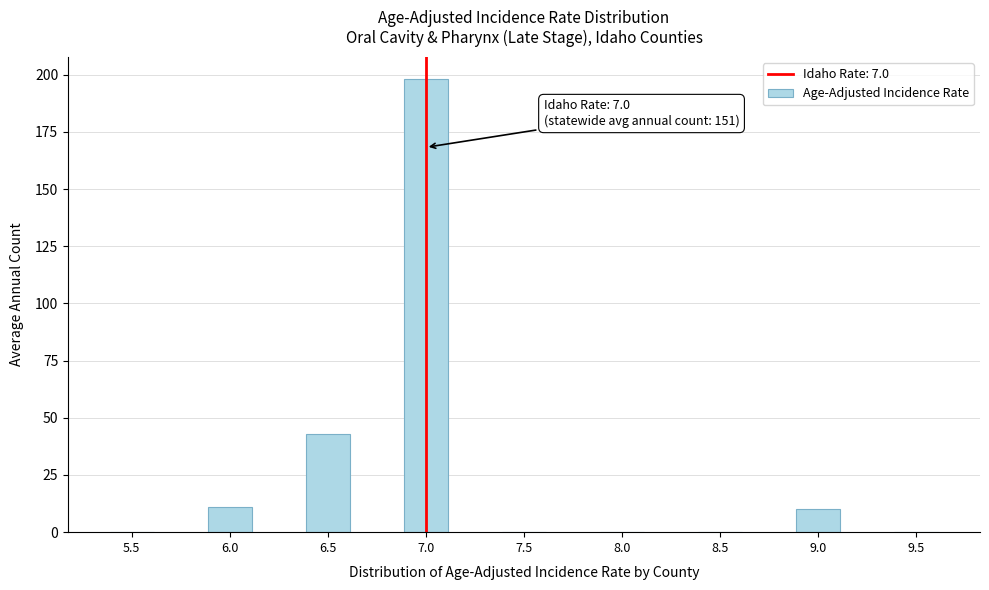

Reading right to left, transcribe all the data shown in this chart.

9.5=0	9.0=10	8.5=0	8.0=0	7.5=0	7.0=198	6.5=43	6.0=11	5.5=0